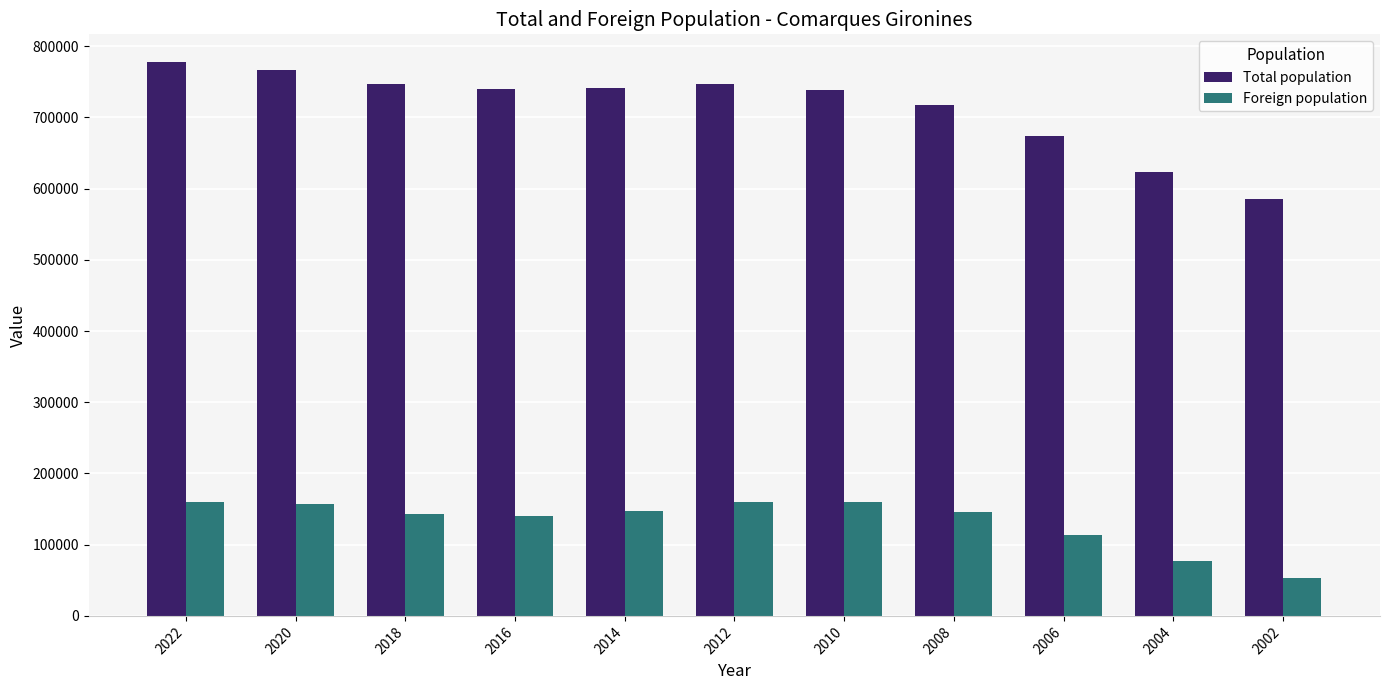

Read the Total population value at 2022.

777768